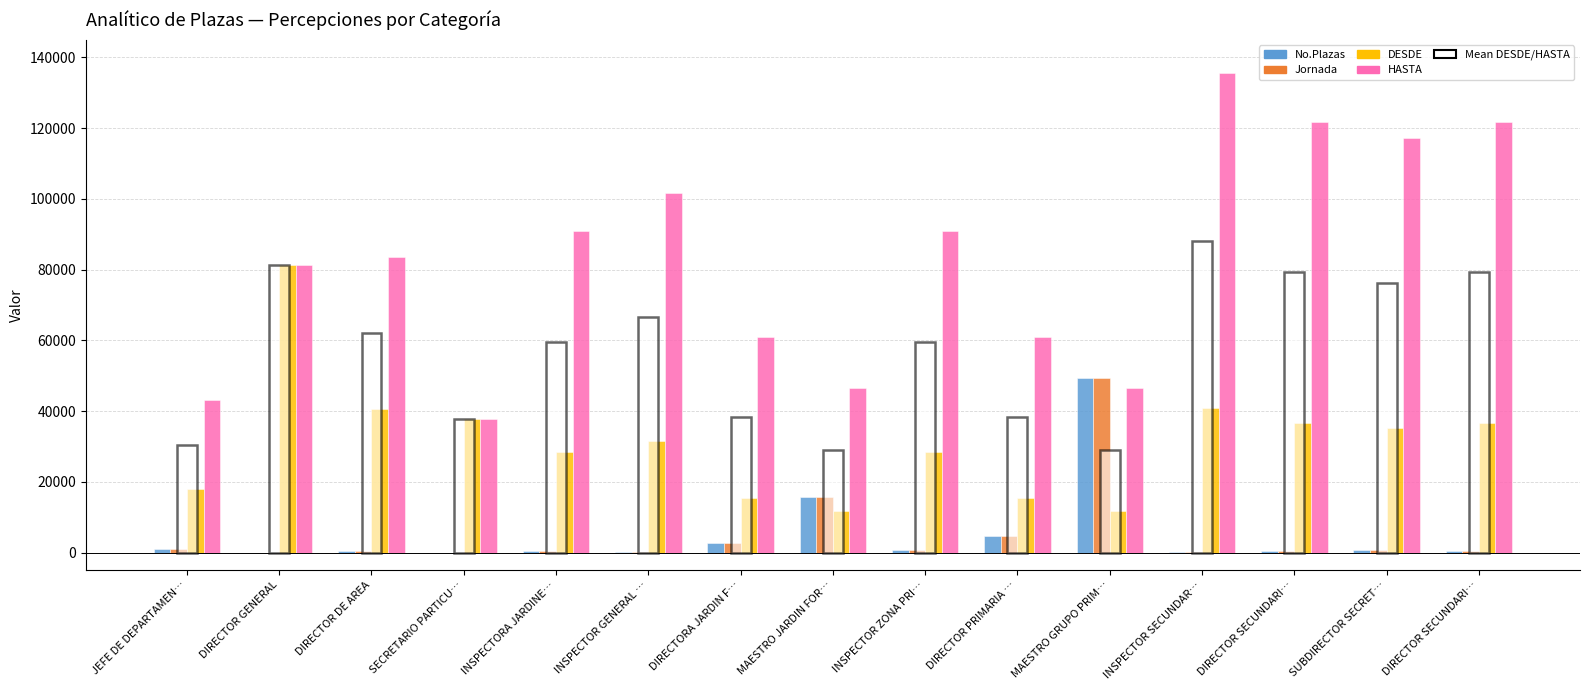

At which category is the sum across all series the highest?

INSPECTOR SECUNDAR…